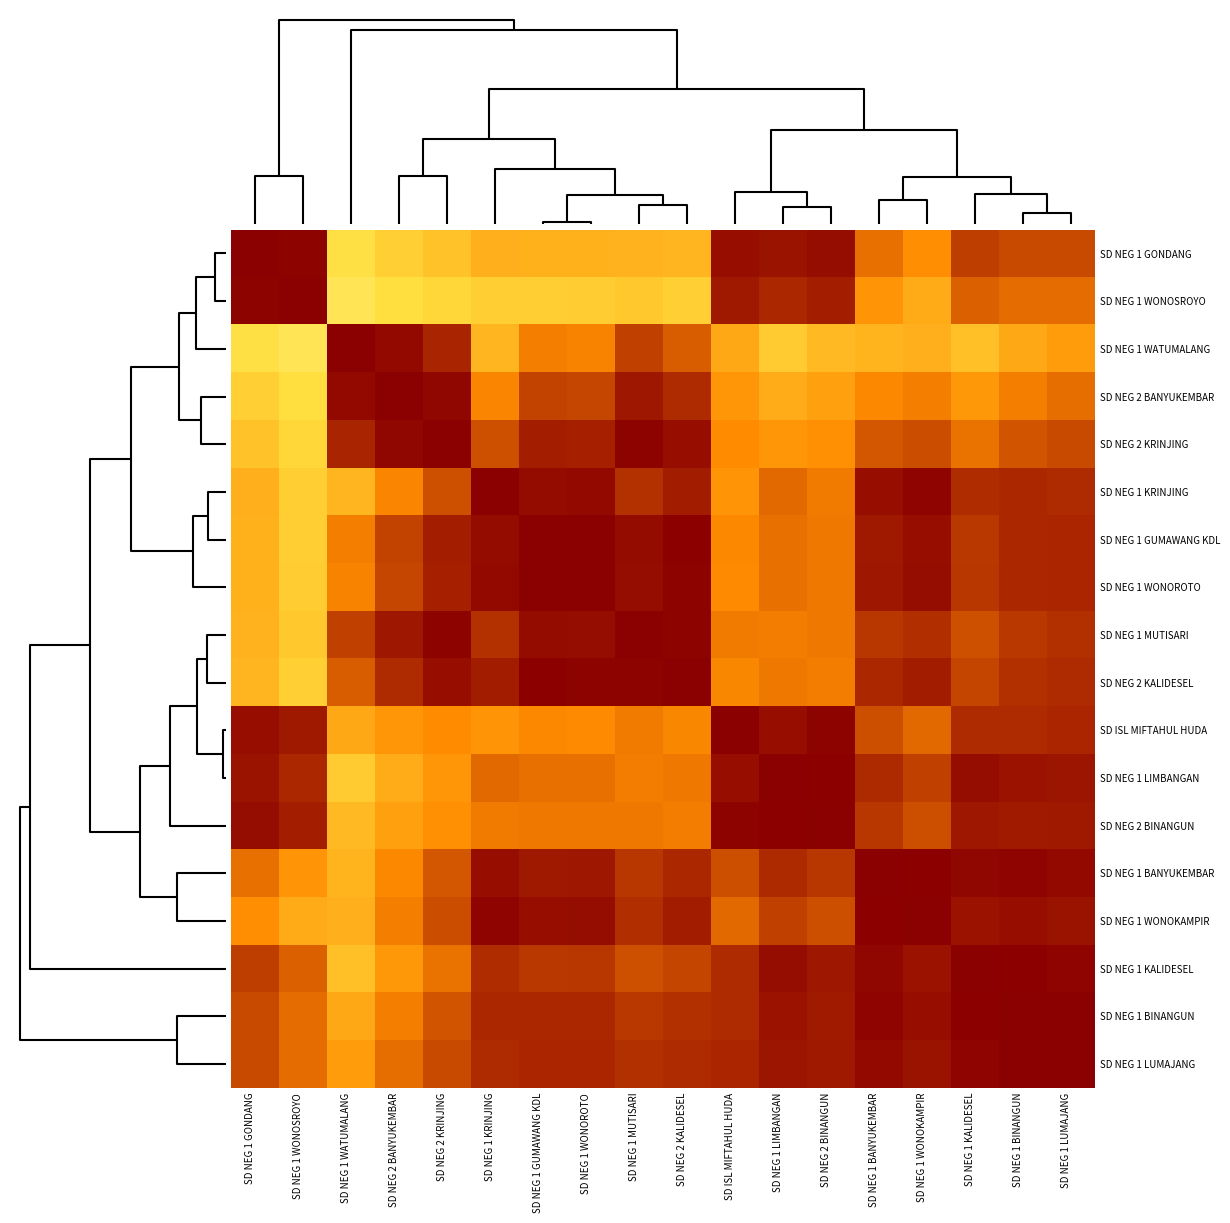

At how many categories does at least one series exceed 0?

18